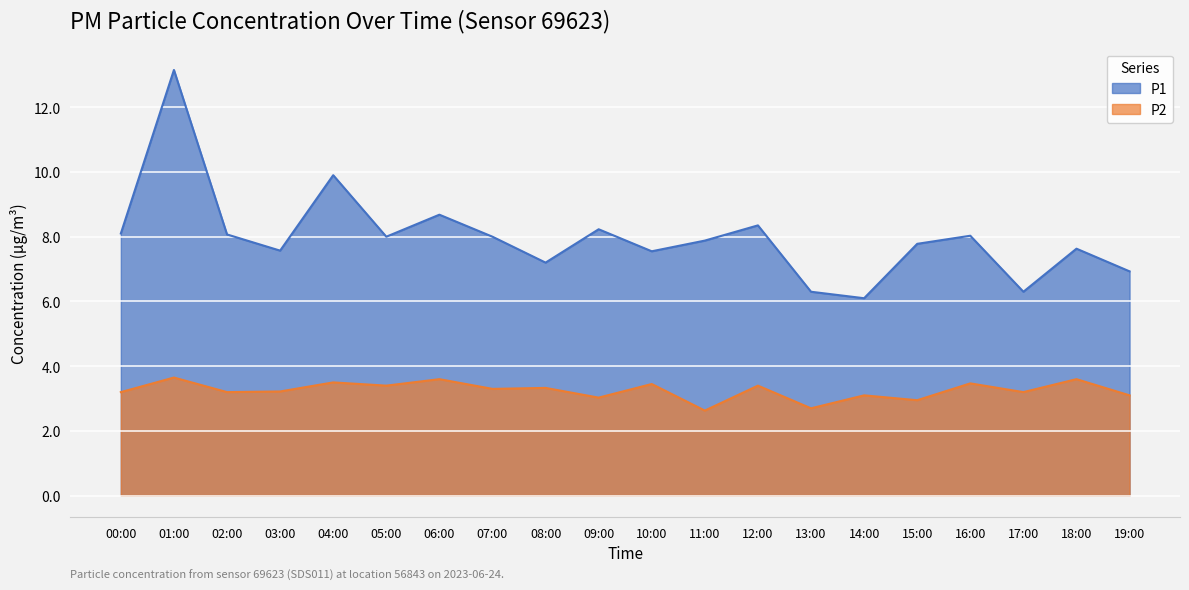

Between 11:00 and 13:00, which is larger?

11:00